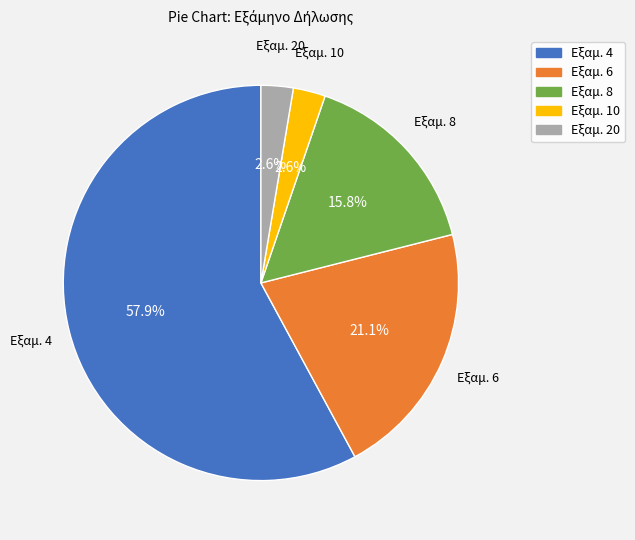

Is there a majority slice in this chart?

Yes